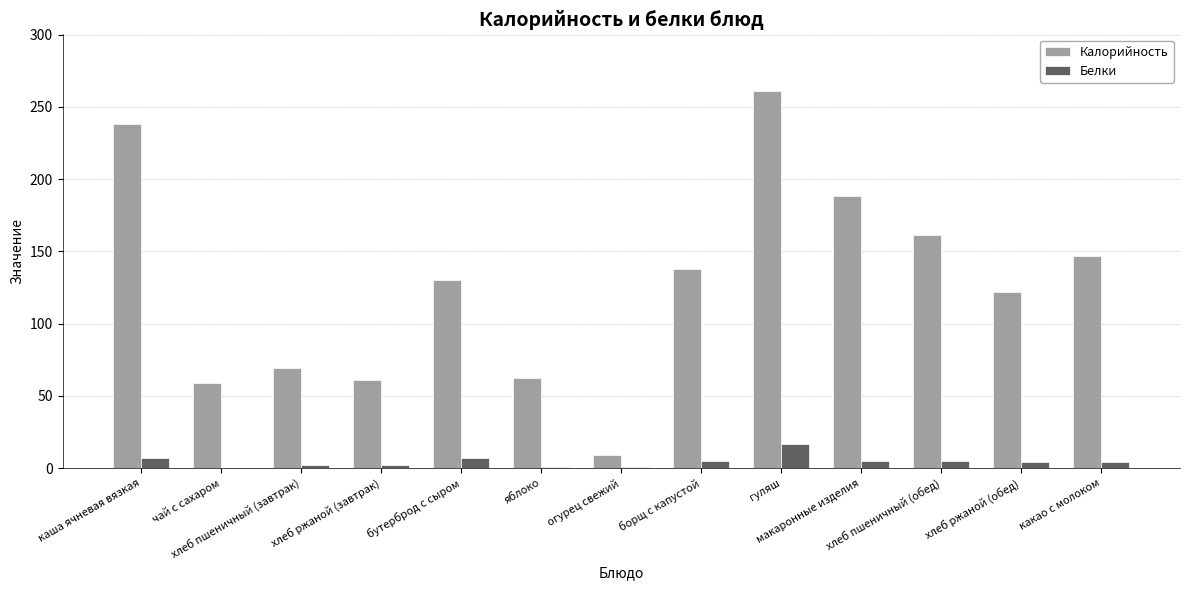

Which series has the largest total across all categories?

Калорийность